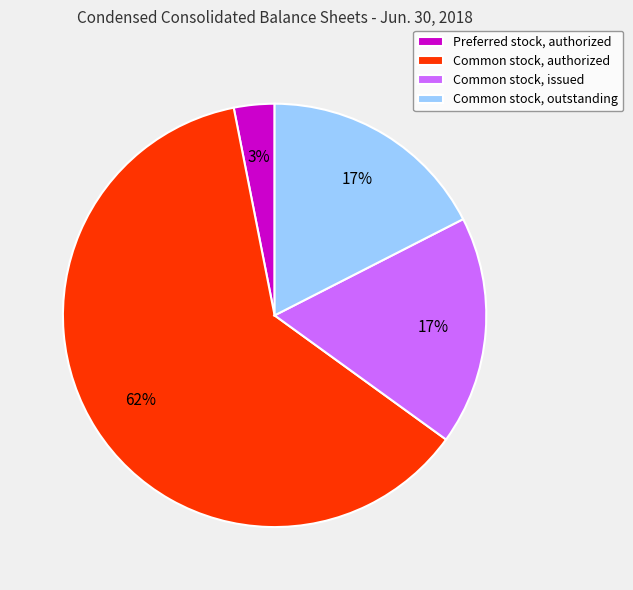

To the nearest percent, what is the average slice percentage?

25%